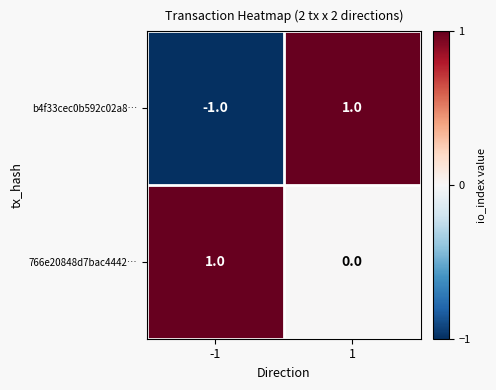

Which series has the largest total across all categories?

766e20848d7bac4442…